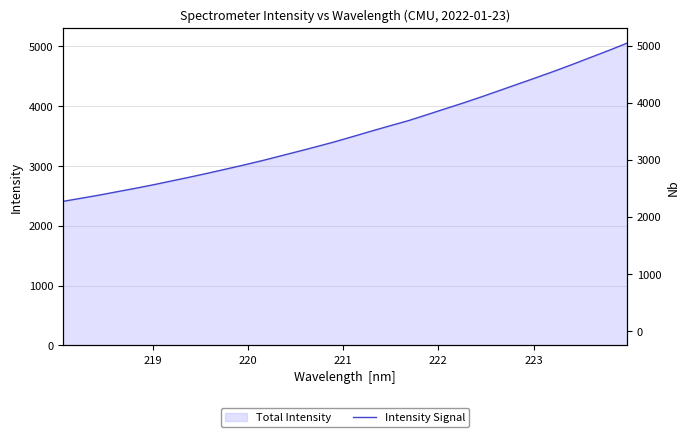

True or false: there are more than 2 points higher than both neighbors.

False